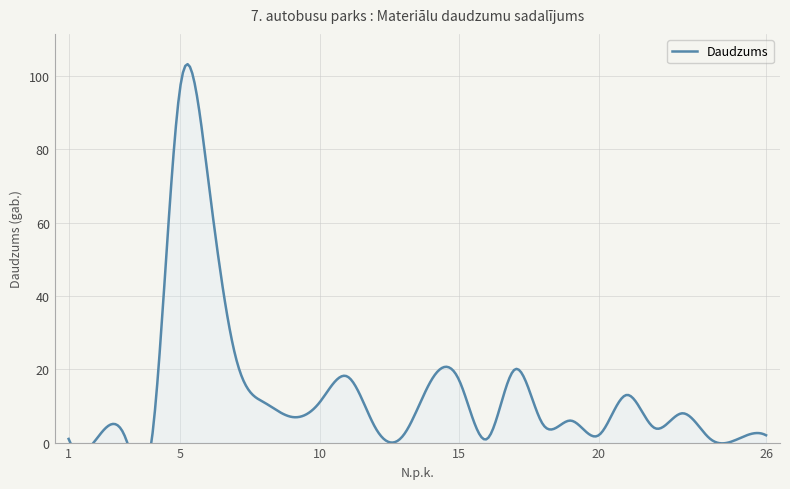

Does the chart display data point markers on the line(s)?

No